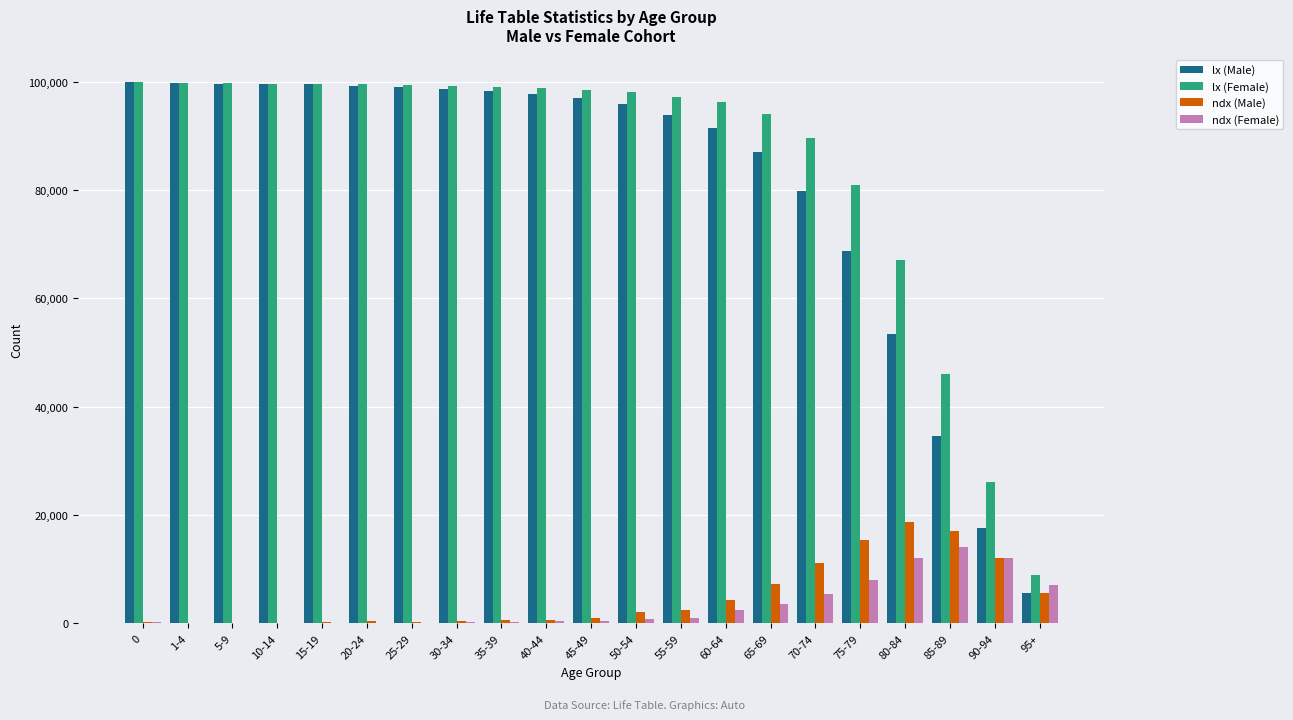

What is the maximum value for ndx (Female)?

14000